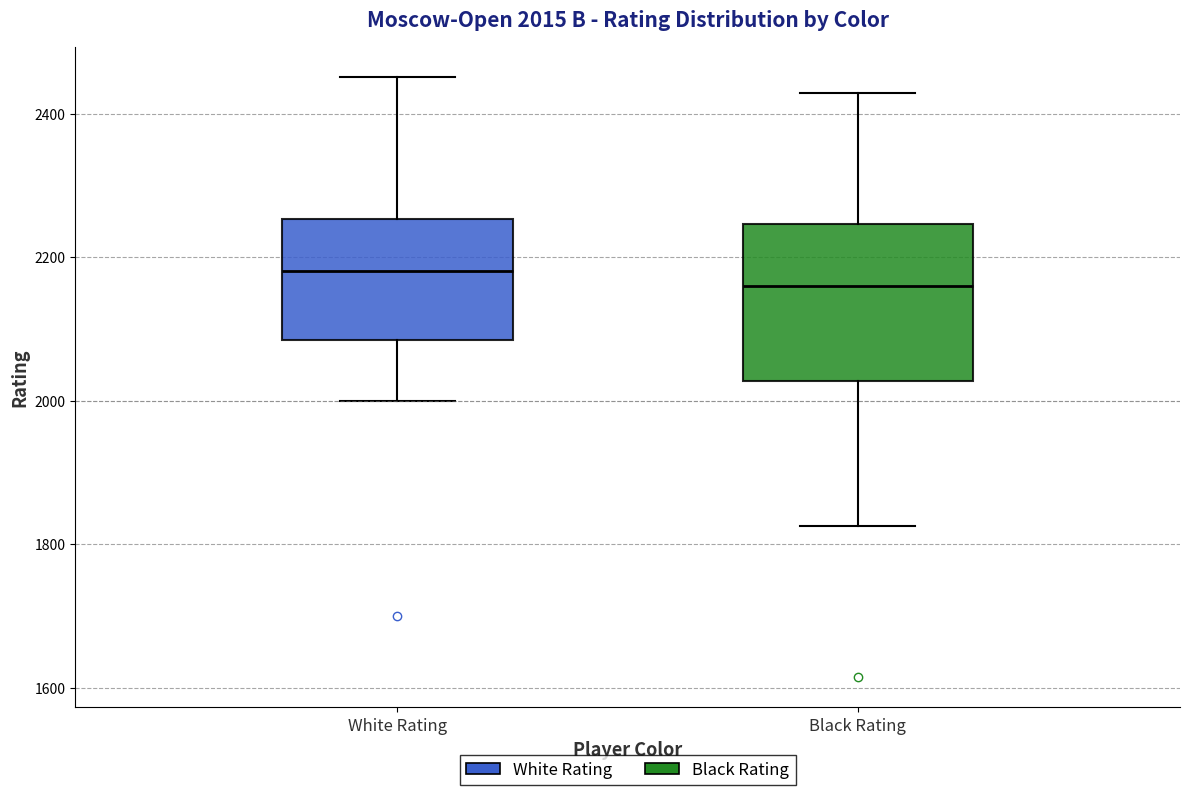

Comparing the boxes themselves (not the whiskers), which one is the tallest?

Black Rating